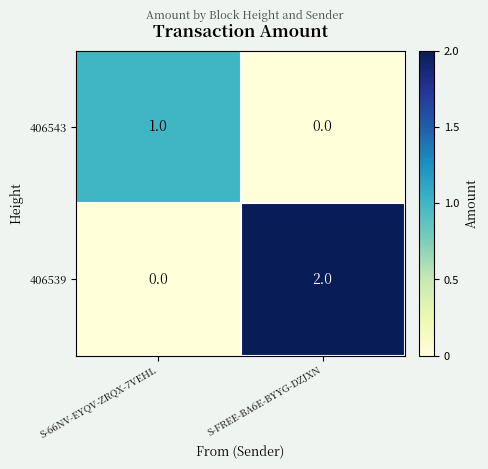

Count the number of categories in the chart.

2